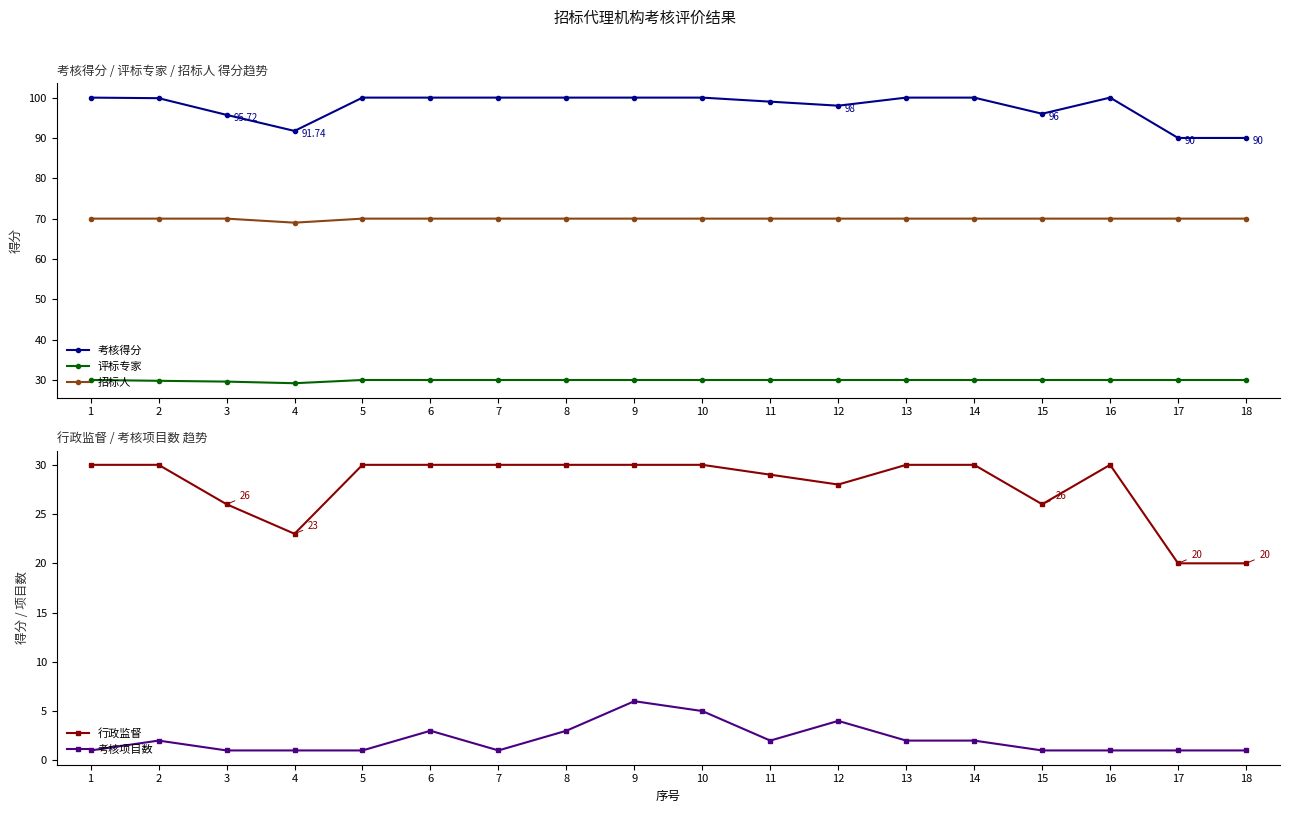

Where is the first local maximum for 行政监督?

16